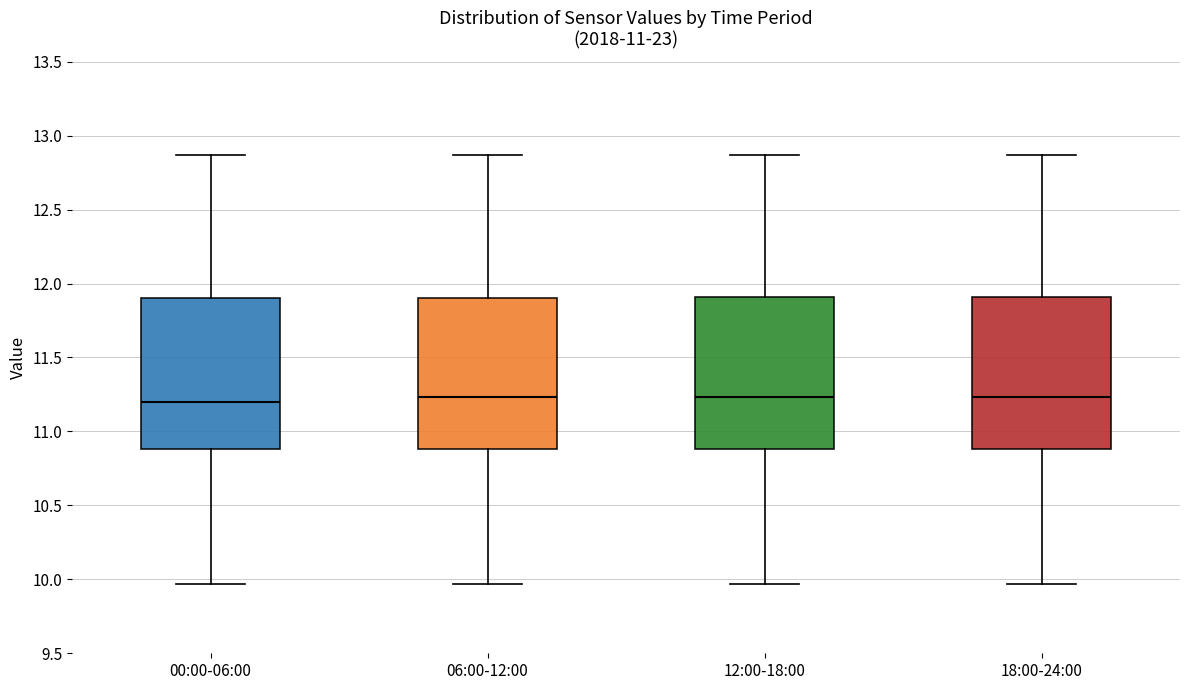

Reading left to right, transcribe this box plot: for each box, give where its median line is, the range the box spans, and where its two whiskers end, as read against the y-axis. The values are not printed on the chart, so give them approximately, as read against the axis.

00:00-06:00: median 11.20, box 10.90 to 11.90, whiskers 9.95 to 12.85
06:00-12:00: median 11.25, box 10.90 to 11.90, whiskers 9.95 to 12.85
12:00-18:00: median 11.25, box 10.90 to 11.90, whiskers 9.95 to 12.85
18:00-24:00: median 11.25, box 10.90 to 11.90, whiskers 9.95 to 12.85